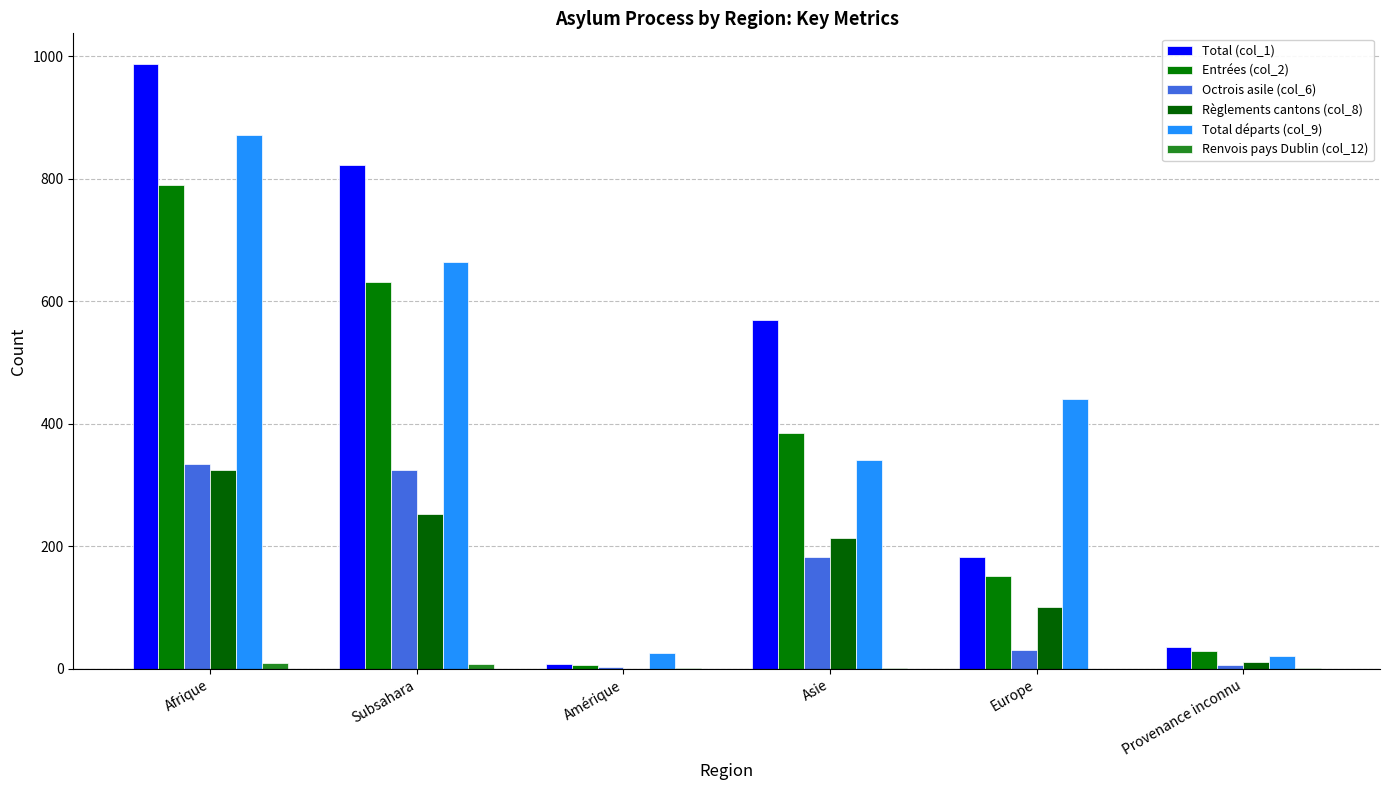

The Entrées (col_2) series shows 152 at Europe. True or false?

True